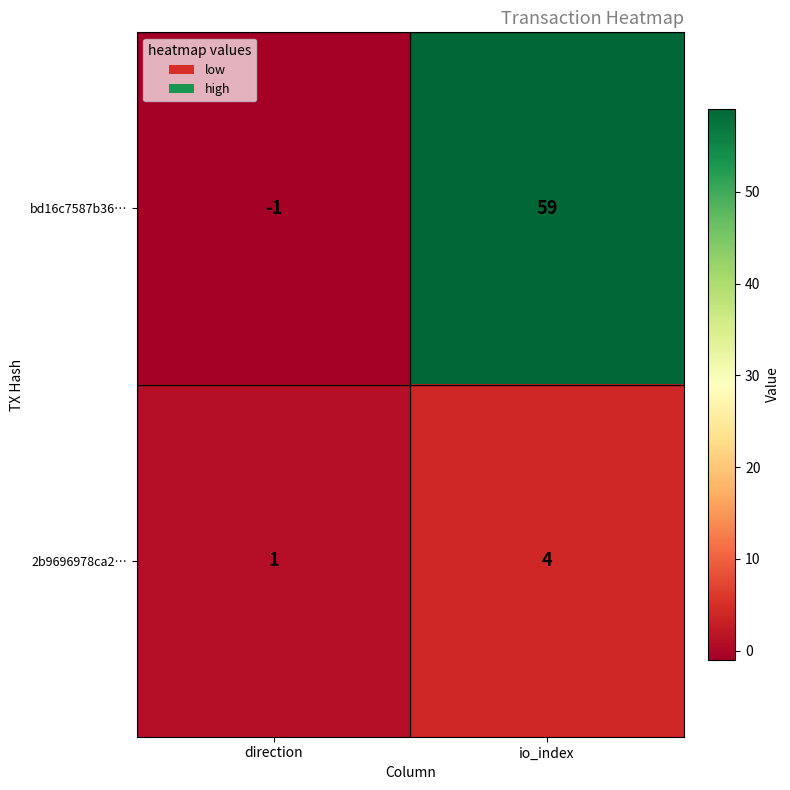

The value of 2b9696978ca2… at io_index is 2. True or false?

False